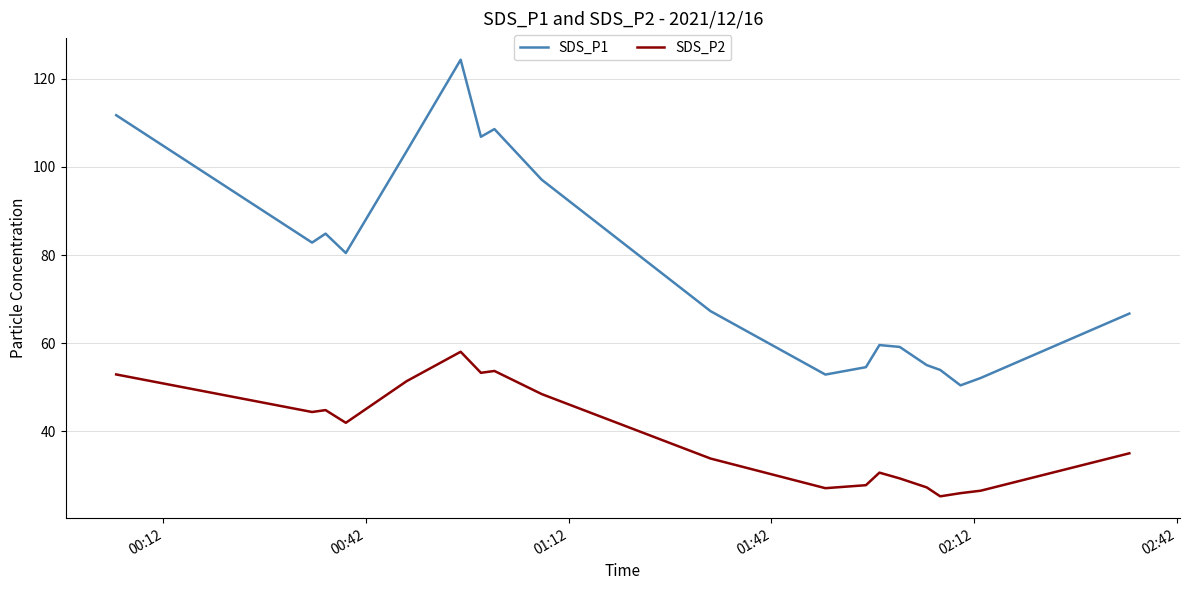

Which series has the largest total across all categories?

SDS_P1